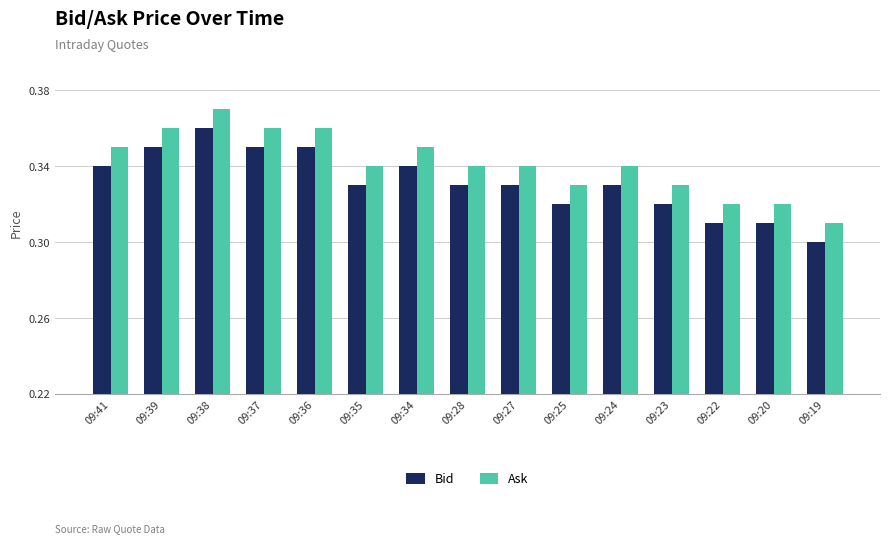

List the series in order of their overall mean, lowest first.

Bid, Ask